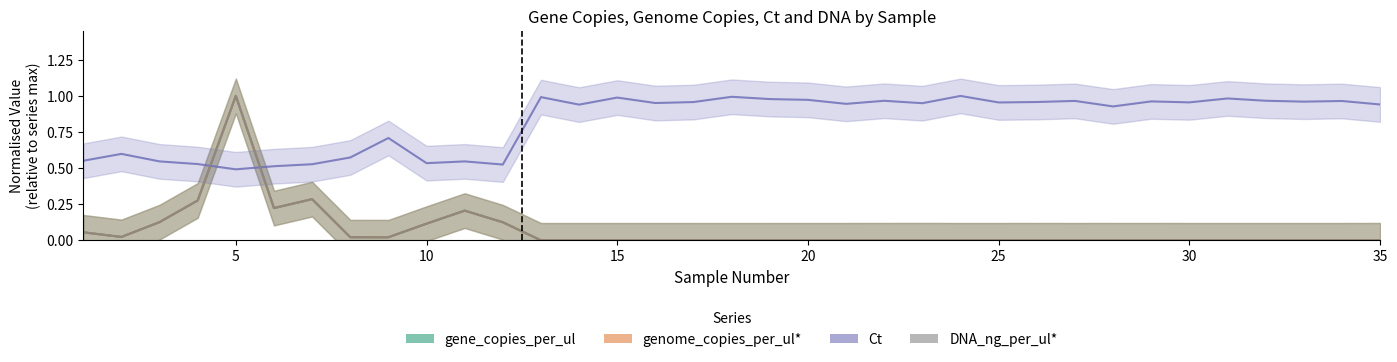

Between which two adjacent categories do gene_copies_per_ul and DNA_ng_per_ul* first intersect?

5 and 10